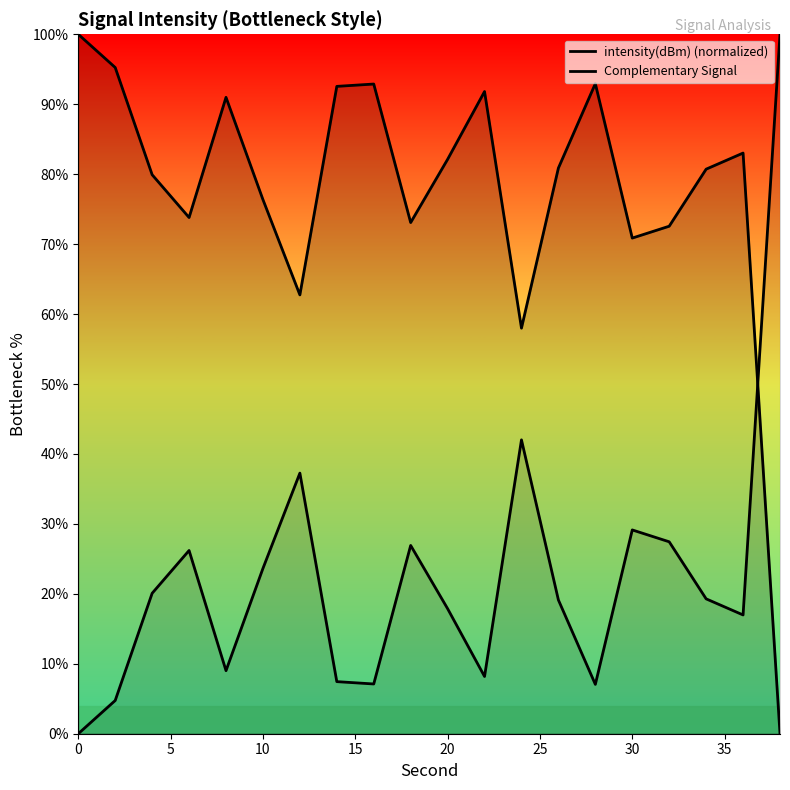

True or false: Complementary Signal and intensity(dBm) (normalized) cross at least once.

True